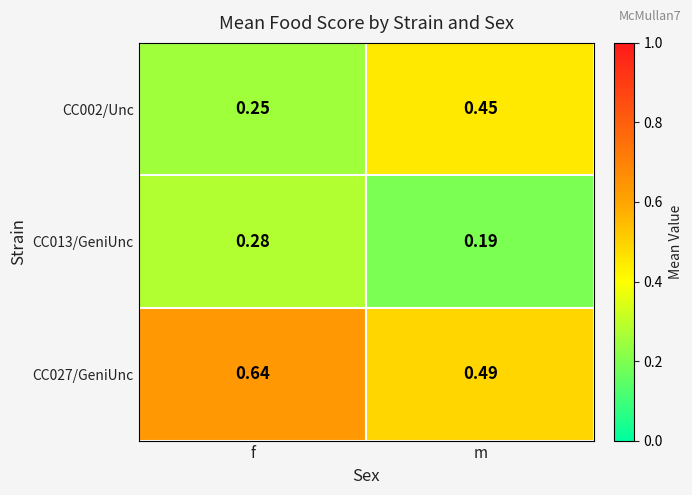

Which category has the highest value in the CC027/GeniUnc series?

f